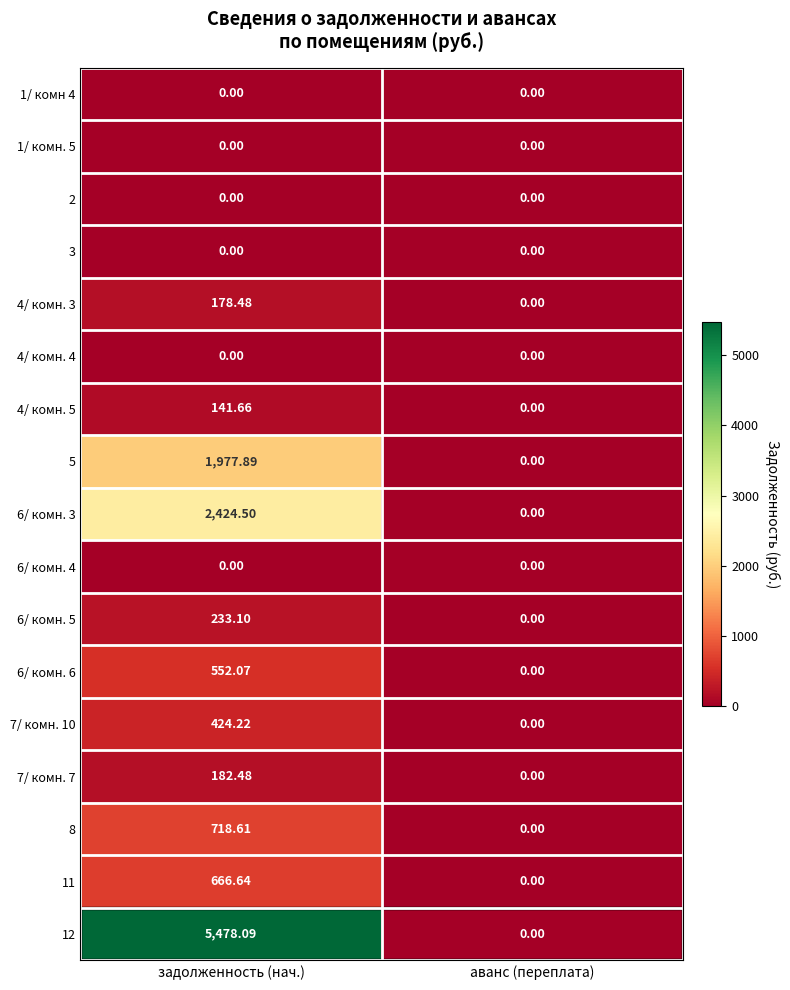

At which category is the sum across all series the highest?

задолженность (нач.)